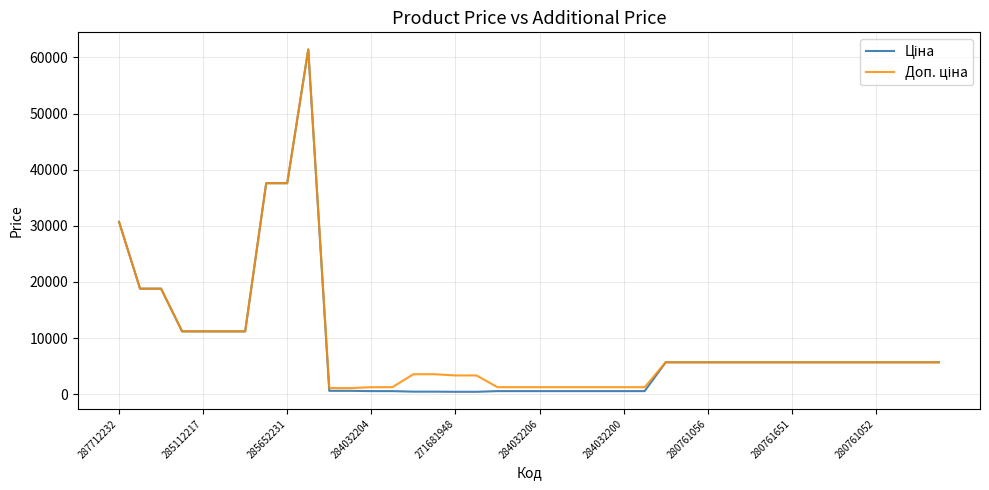

What is the average value of the Ціна series?

8435.2